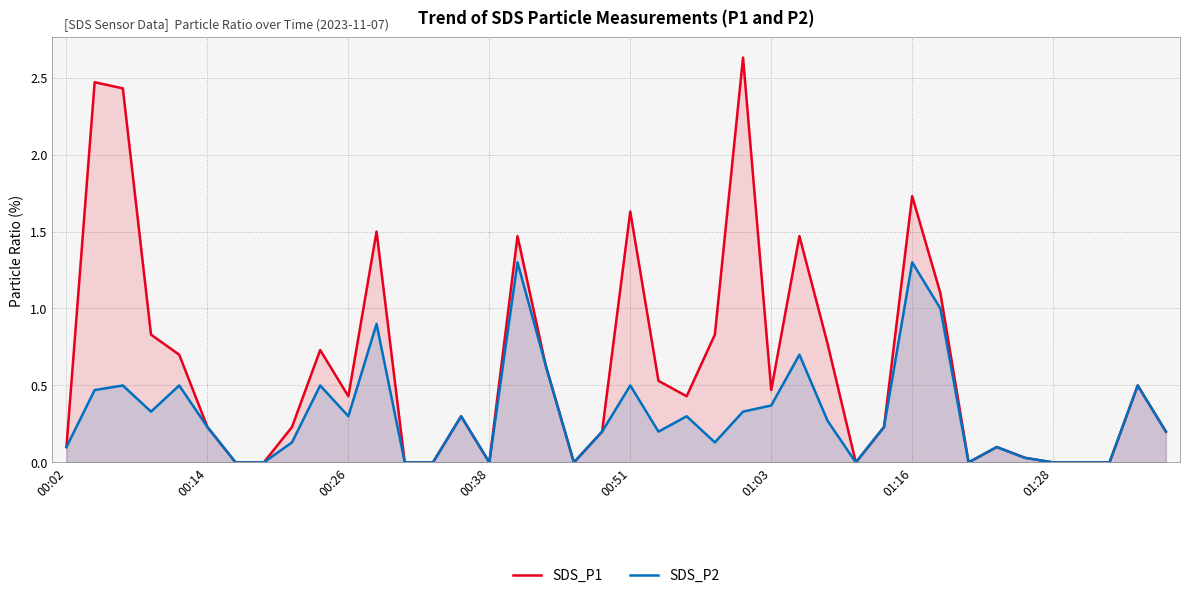

Rank the series by their average value, from highest to lowest.

SDS_P1, SDS_P2